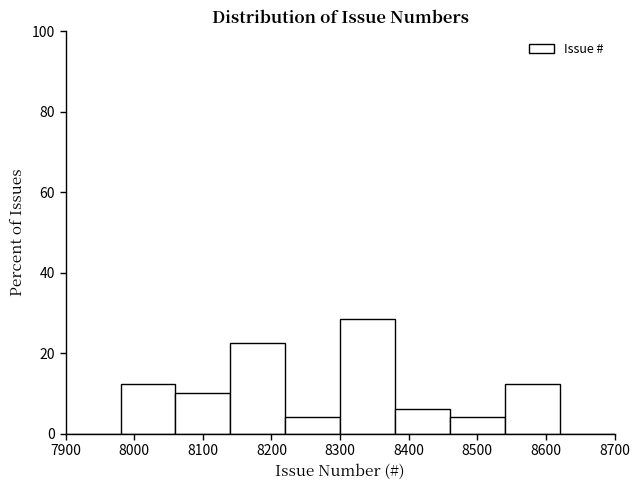

Reading left to right, list every bar in this chart as the range it spans on the x-axis followed by its height. The values are not printed on the chart, so give them approximately, as read against the axis.

7900 to 7980: 0
7980 to 8060: 12
8060 to 8140: 10
8140 to 8220: 22
8220 to 8300: 4
8300 to 8380: 28
8380 to 8460: 6
8460 to 8540: 4
8540 to 8620: 12
8620 to 8700: 0